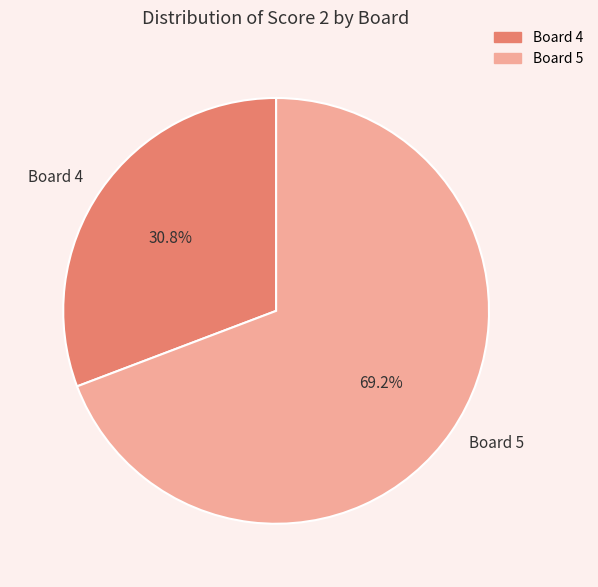

What is the largest slice in the pie chart?

Board 5